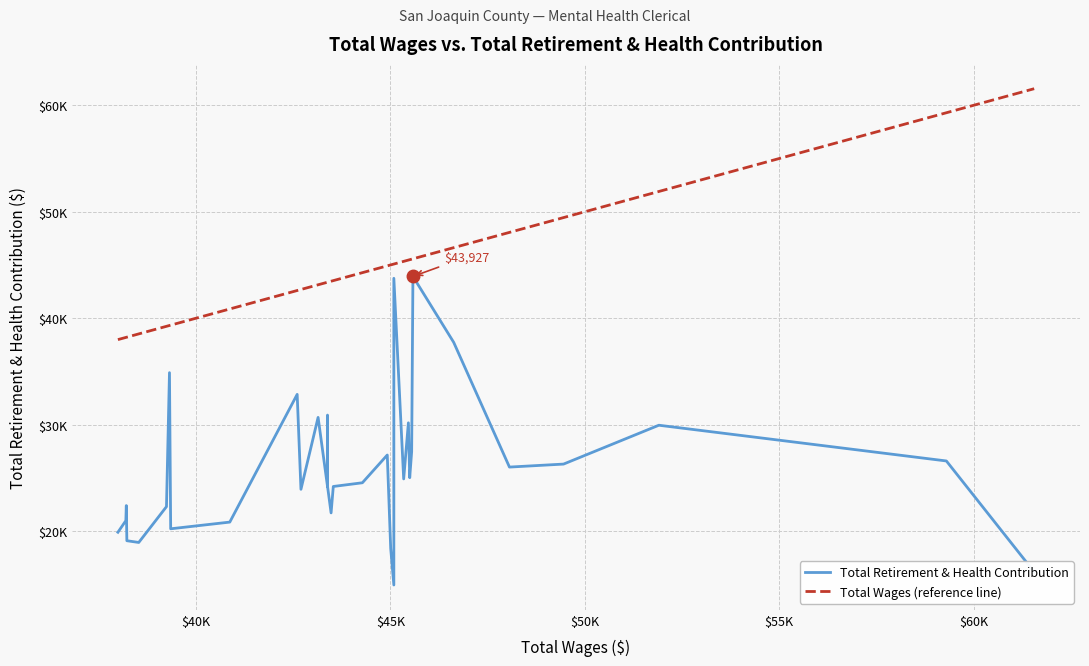

Which series has the largest range (max minus min)?

Total Retirement & Health Contribution